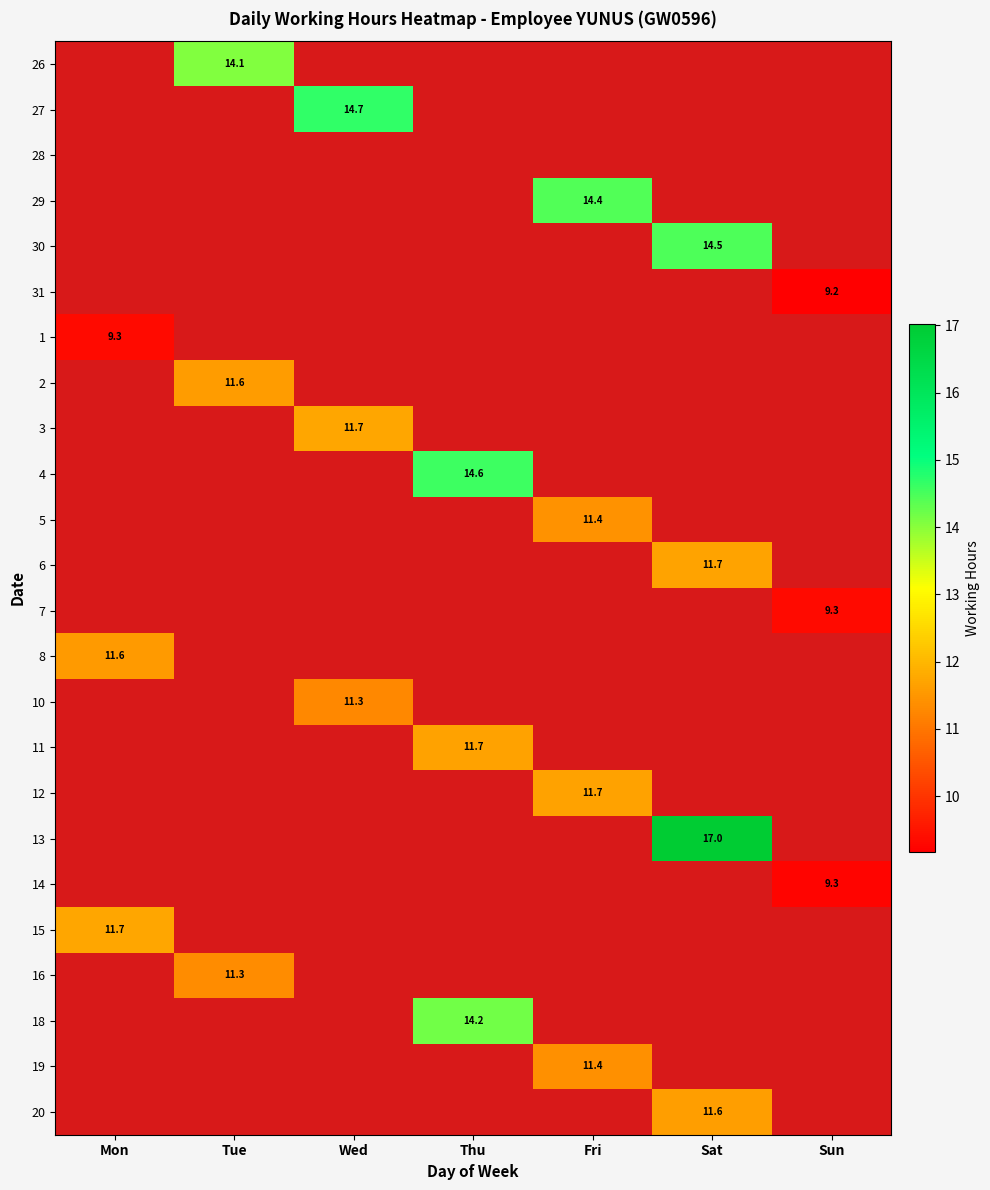

At which category does the chart reach its peak across all series?

Sat